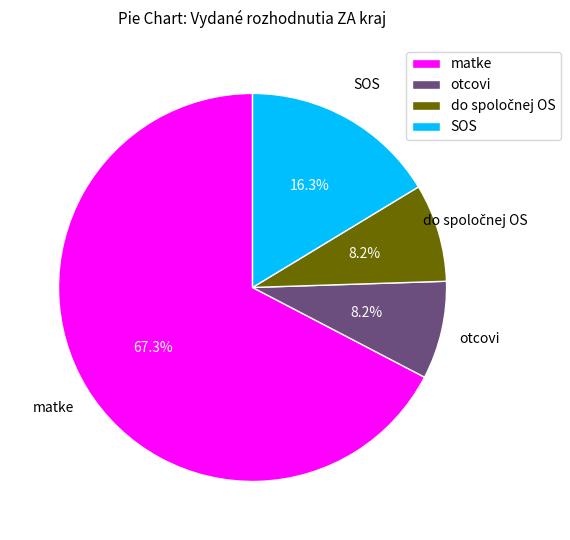

Which slice represents more than half of the pie?

matke